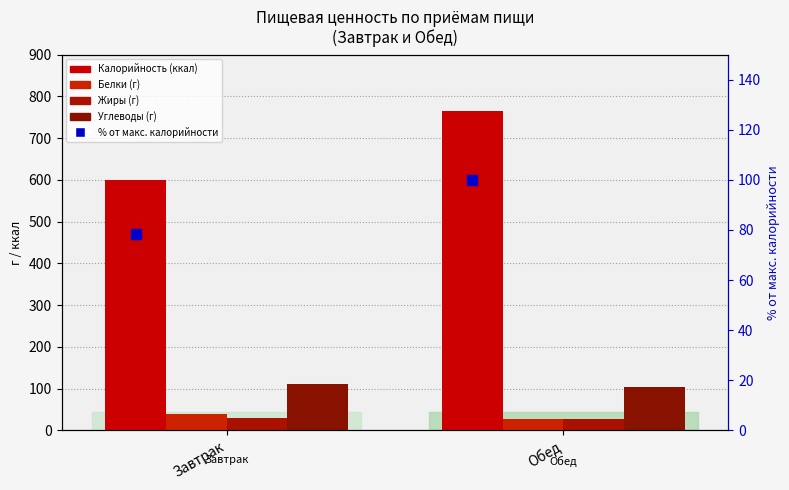

Is the value of Белки at Завтрак greater than the value of % от макс. калорийности at Обед?

No